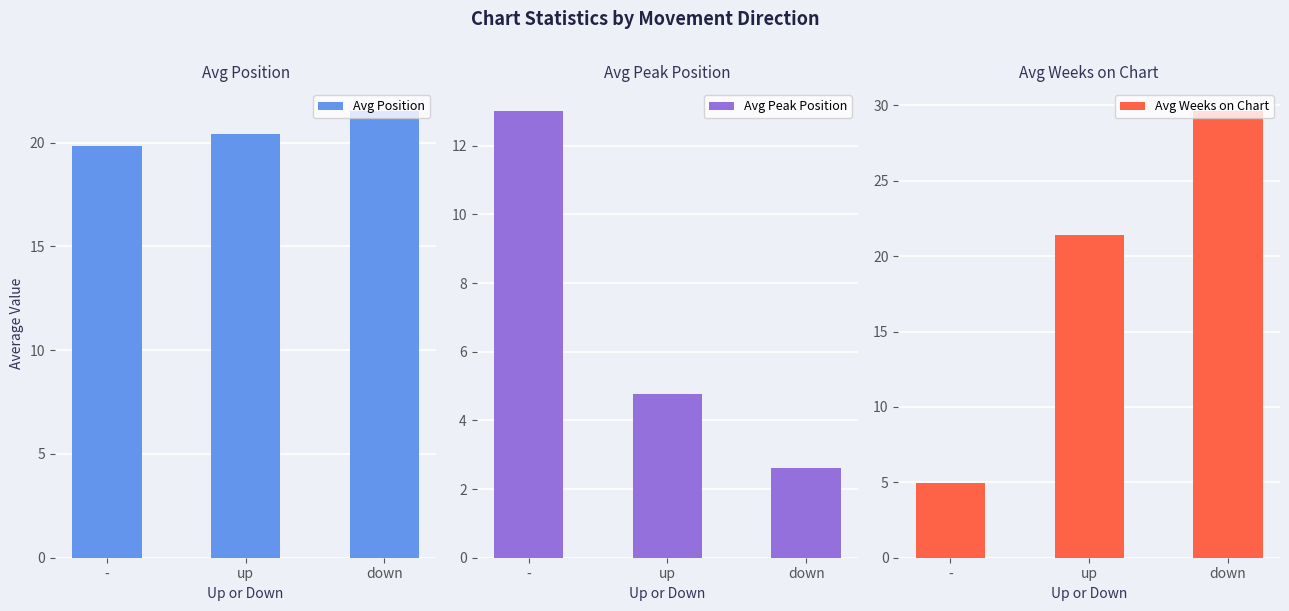

Read the Avg Peak Position value at up.

4.8